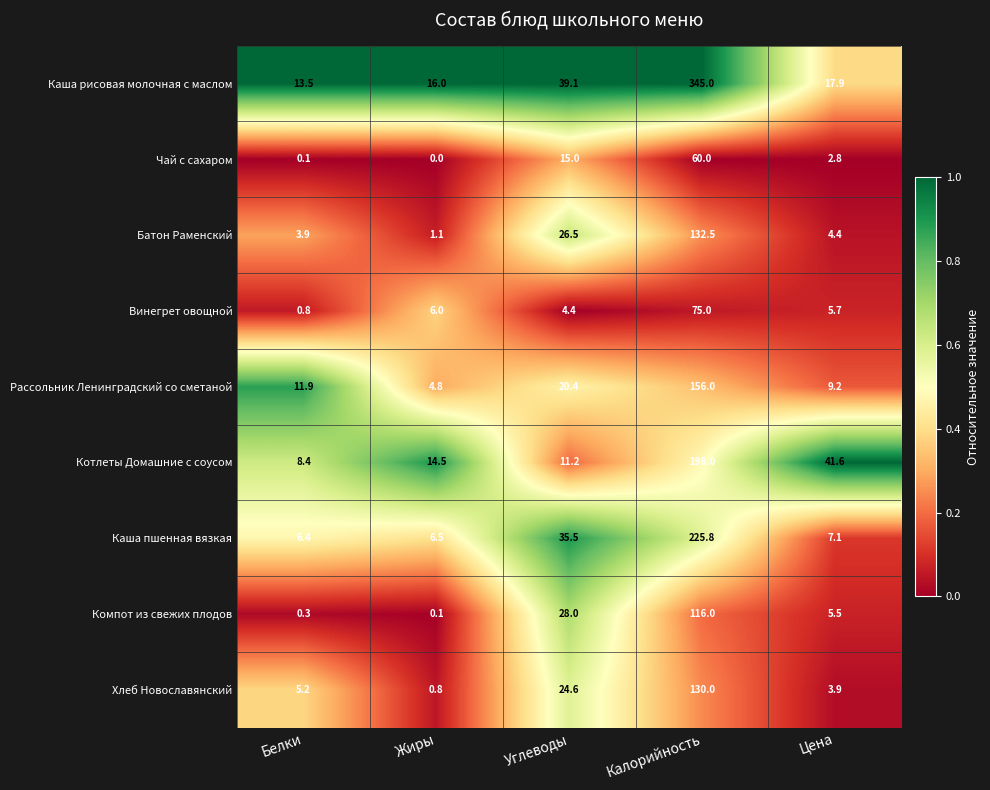

Rank the series by their maximum value, from highest to lowest.

Каша рисовая молочная с маслом, Каша пшенная вязкая, Котлеты Домашние с соусом, Рассольник Ленинградский со сметаной, Батон Раменский, Хлеб Новославянский, Компот из свежих плодов, Винегрет овощной, Чай с сахаром